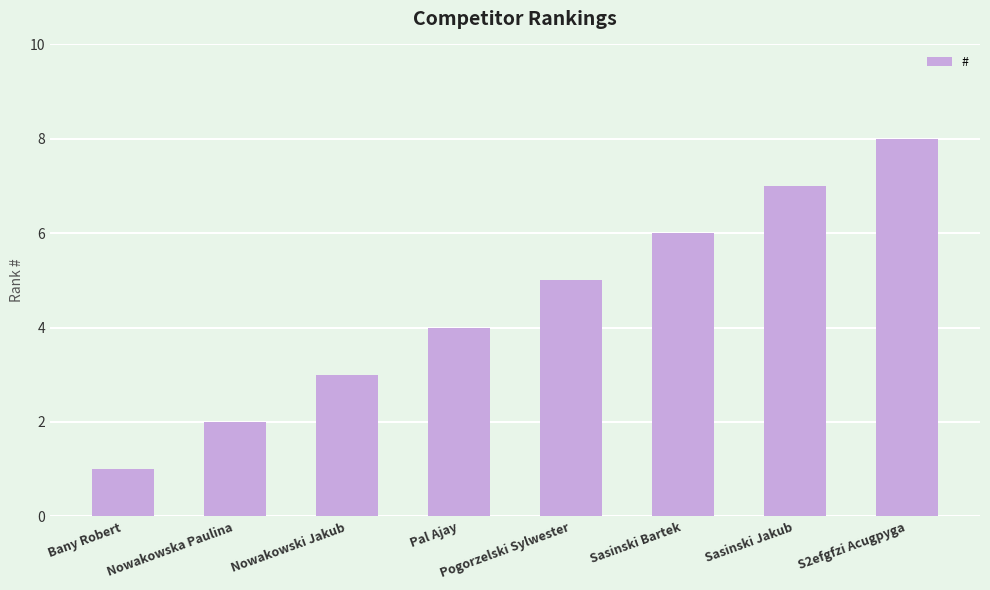

How many categories are shown in the chart?

8